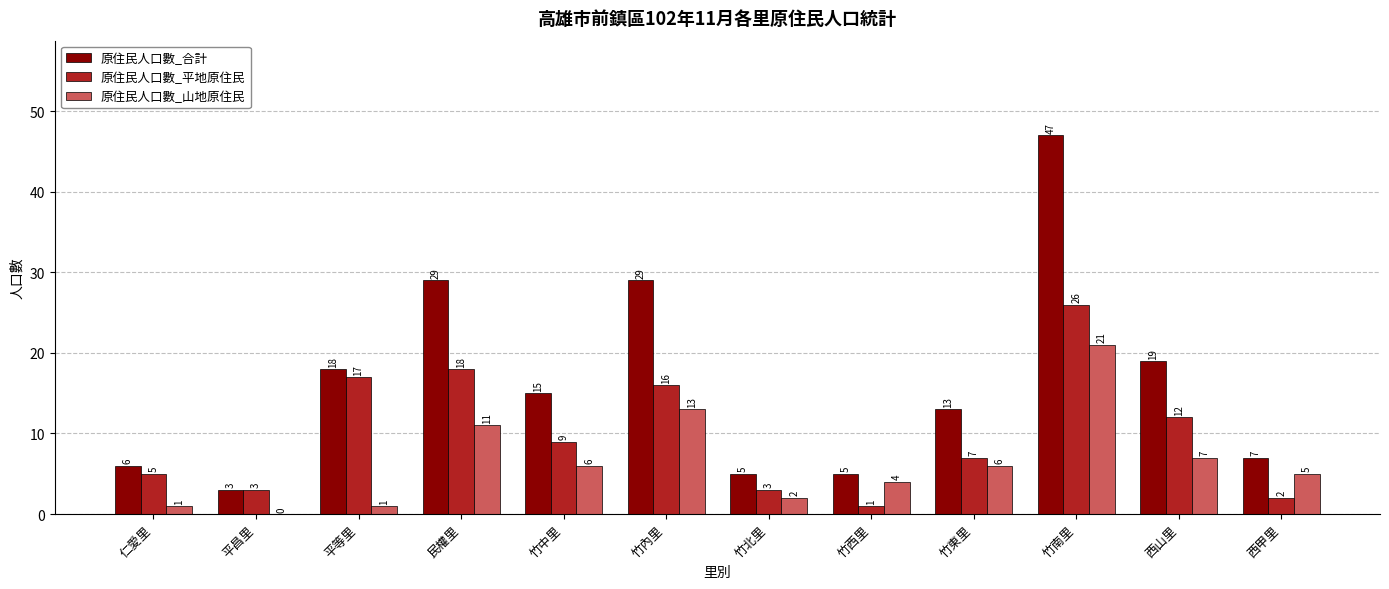

Reading left to right, transcribe all the data shown in this chart.

原住民人口數_合計: 仁愛里=6	平昌里=3	平等里=18	民權里=29	竹中里=15	竹內里=29	竹北里=5	竹西里=5	竹東里=13	竹南里=47	西山里=19	西甲里=7
原住民人口數_平地原住民: 仁愛里=5	平昌里=3	平等里=17	民權里=18	竹中里=9	竹內里=16	竹北里=3	竹西里=1	竹東里=7	竹南里=26	西山里=12	西甲里=2
原住民人口數_山地原住民: 仁愛里=1	平昌里=0	平等里=1	民權里=11	竹中里=6	竹內里=13	竹北里=2	竹西里=4	竹東里=6	竹南里=21	西山里=7	西甲里=5